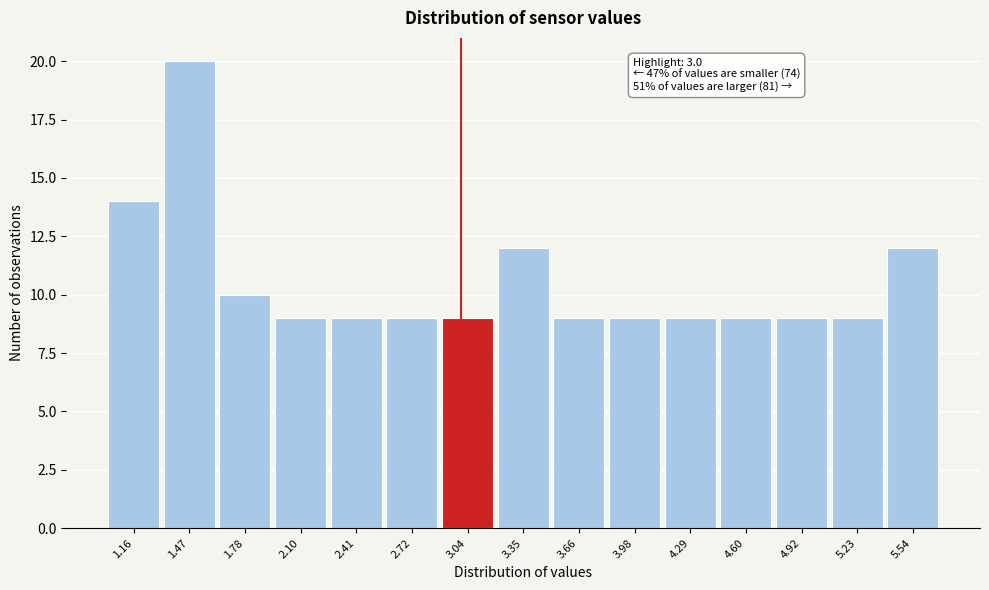

Over which range of the x-axis is the bar tallest?

1.30 to 1.65